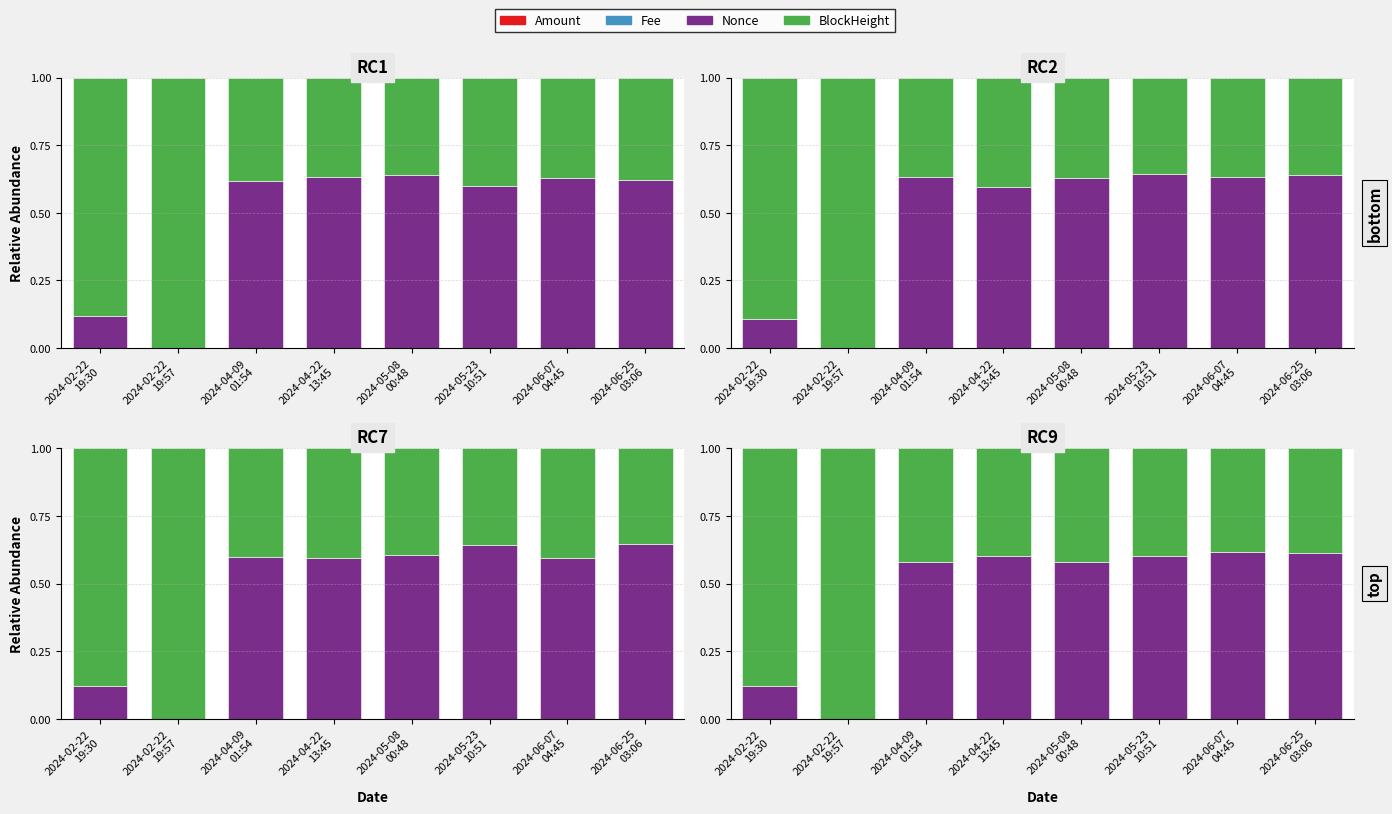

Reading right to left, what are all the values shown in this chart?

Amount: 0.0	0.0	0.0	0.0	0.0	0.0	0.0	0.0
Fee: 0.0	0.0	0.0	0.0	0.0	0.0	0.0	0.0
Nonce: 0.6	0.6	0.6	0.6	0.6	0.6	0.0	0.1
BlockHeight: 0.4	0.4	0.4	0.4	0.4	0.4	1.0	0.9